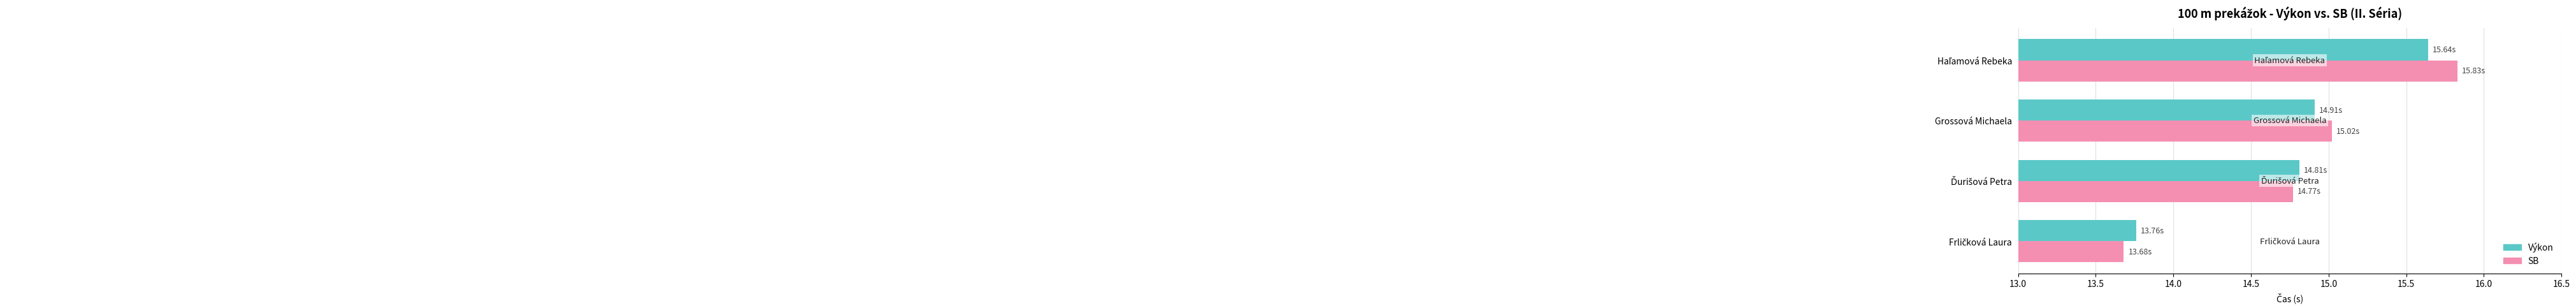

Which series has the largest range (max minus min)?

SB